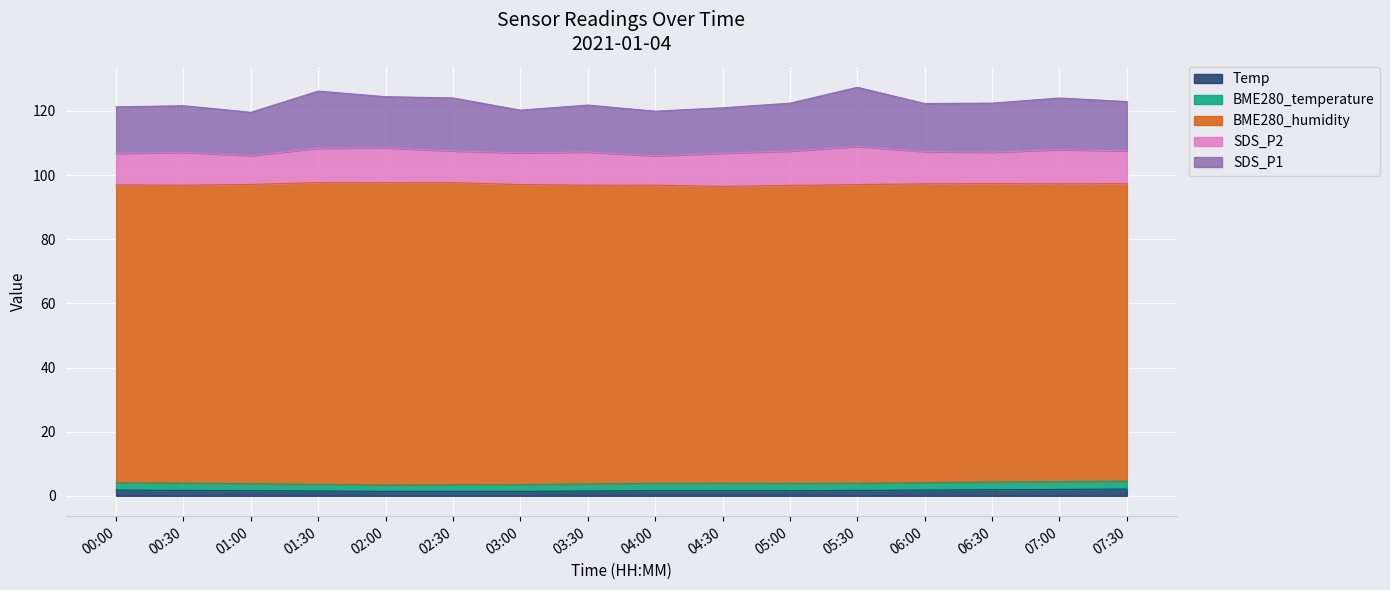

At how many categories does at least one series exceed 69?

16